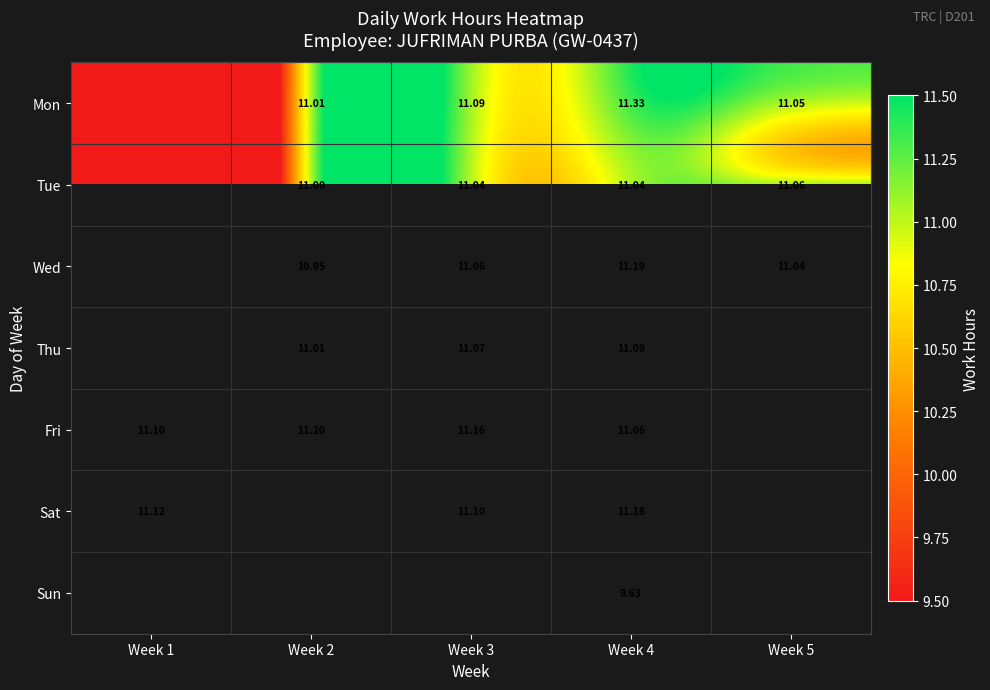

How many categories are shown in the chart?

5